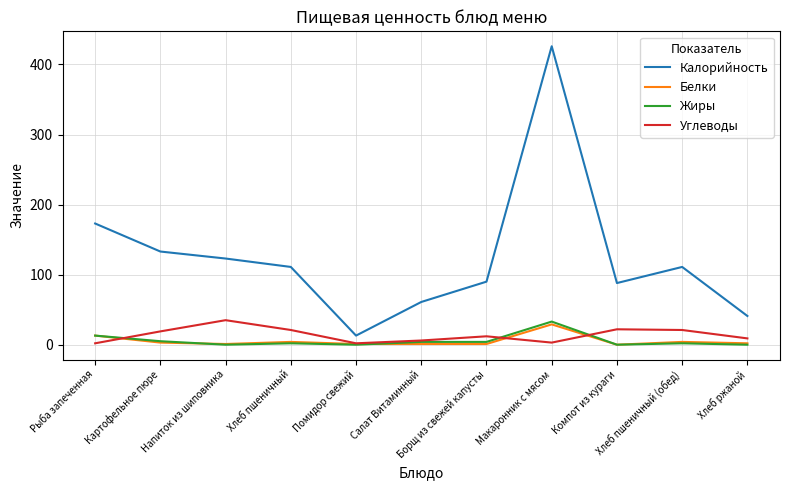

What are all the series names shown in the legend?

Калорийность, Белки, Жиры, Углеводы